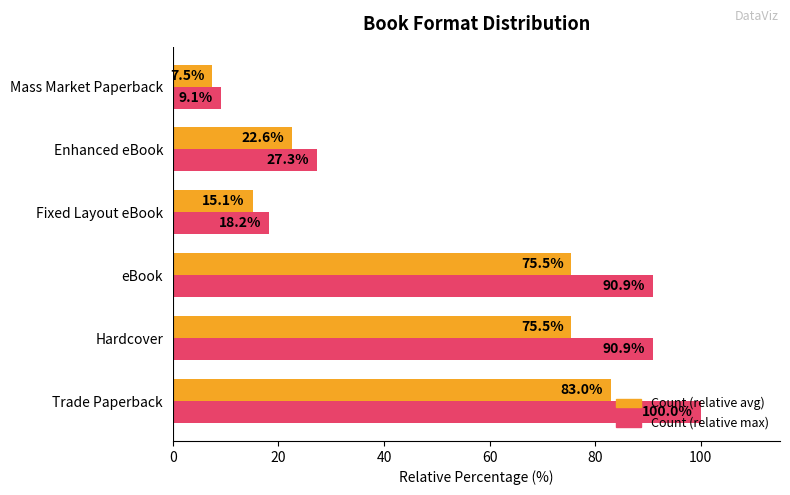

Which series has the largest total across all categories?

Count (relative max)